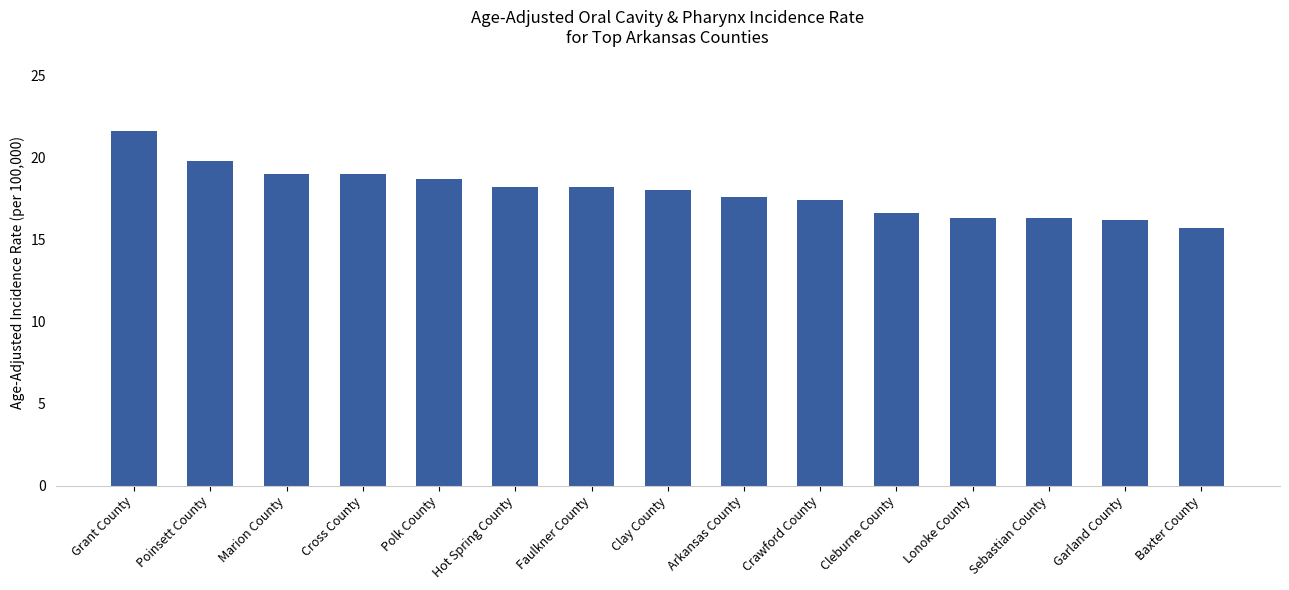

The value at Lonoke County is 3.8. True or false?

False